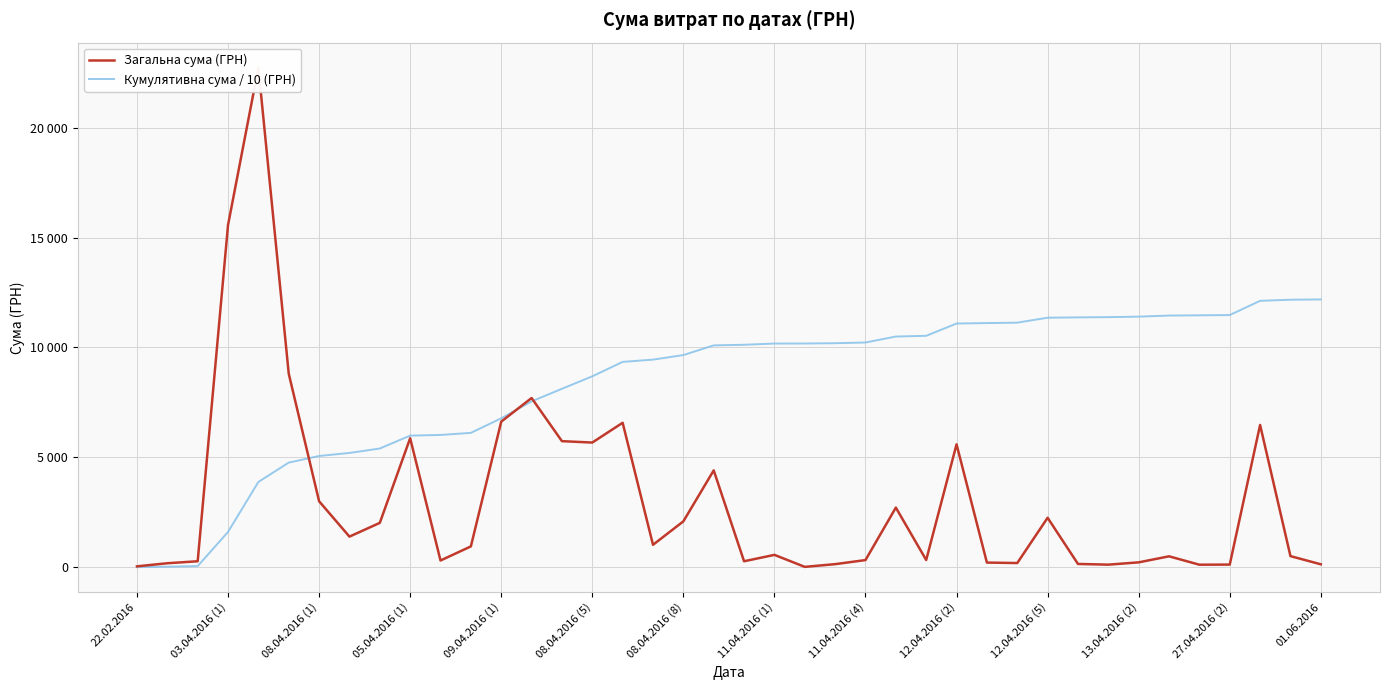

The value of Загальна сума (ГРН) at 20 is 270.0. True or false?

True